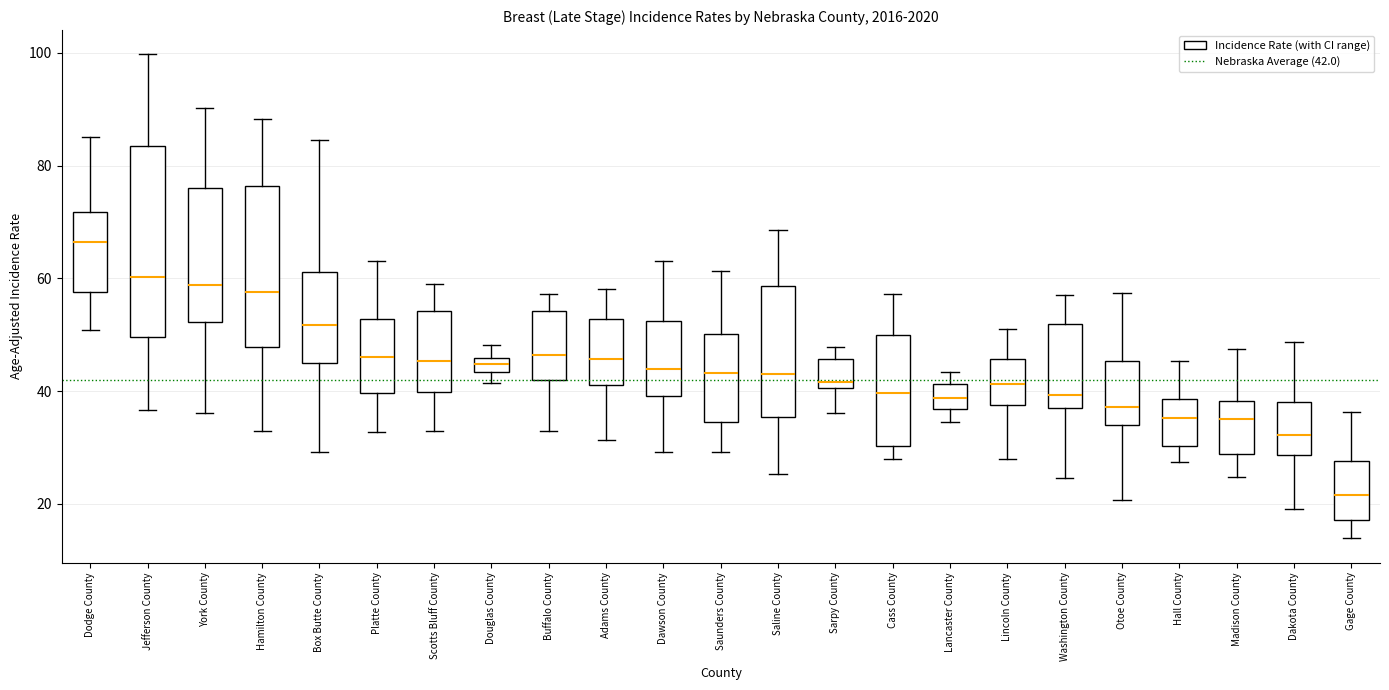

Comparing the boxes themselves (not the whiskers), which one is the tallest?

Jefferson County